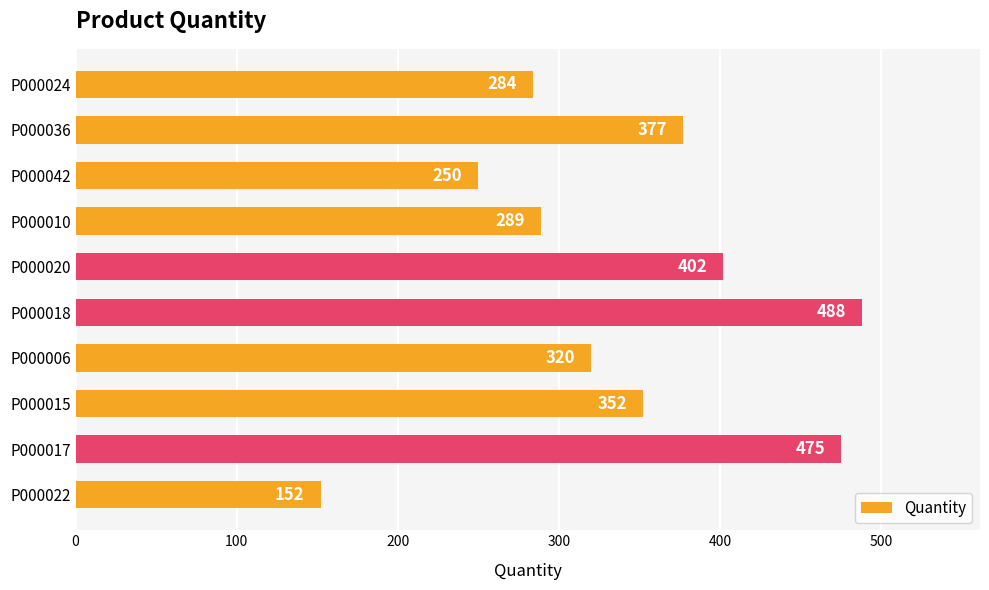

How many bars are there in total?

10